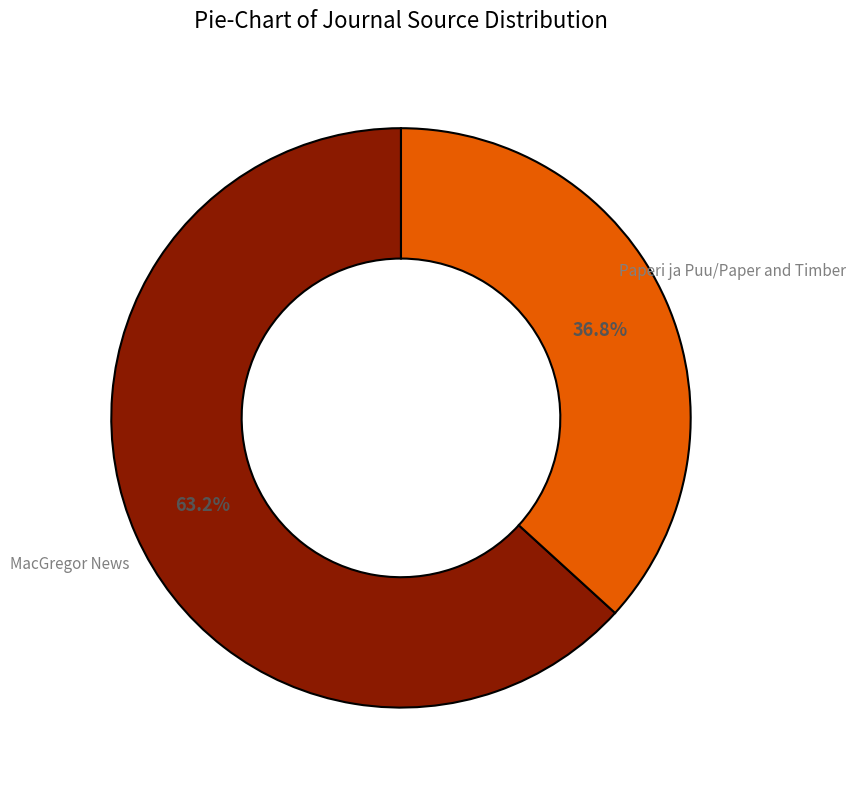

Which slice is the largest?

MacGregor News